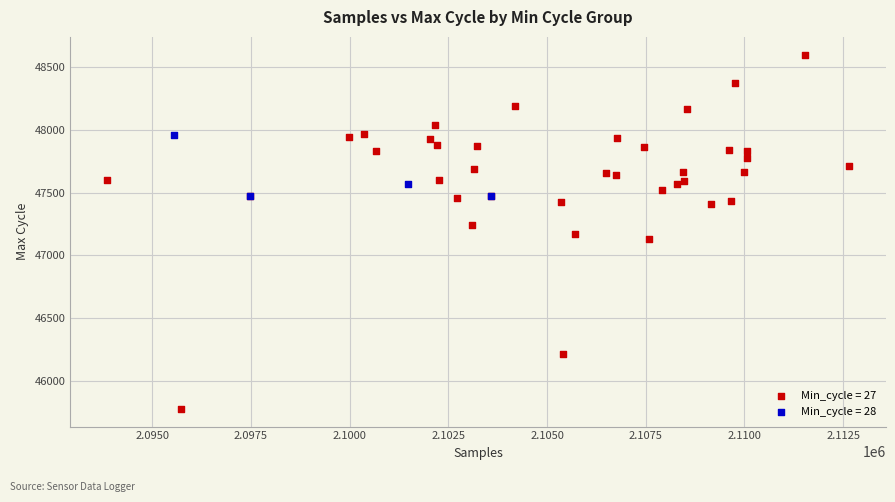

Which series contains the highest Y value?

Min_cycle = 27